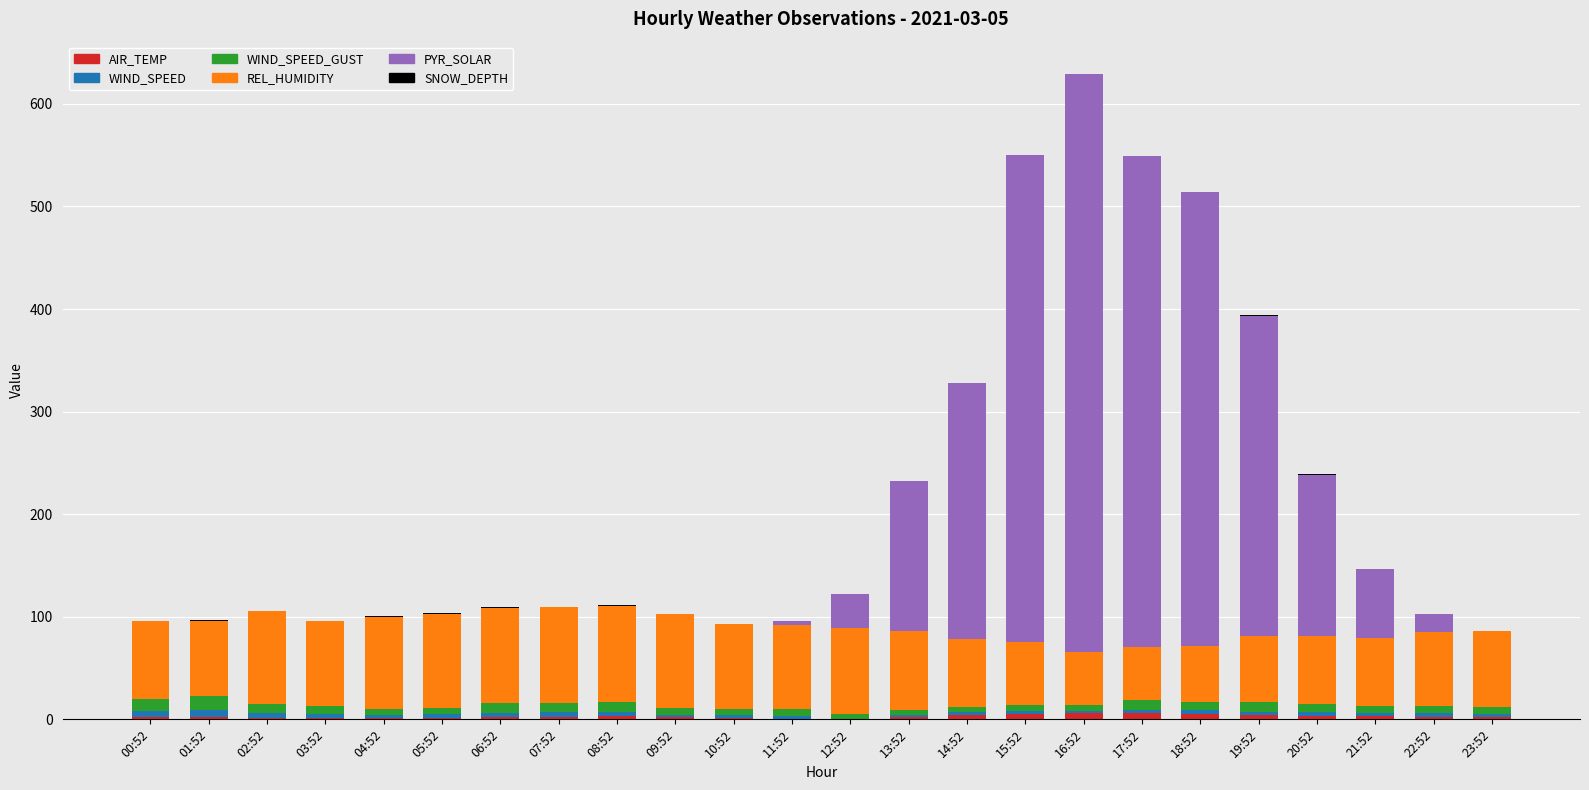

Is it true that AIR_TEMP equals 3.7 at 00:52?

False